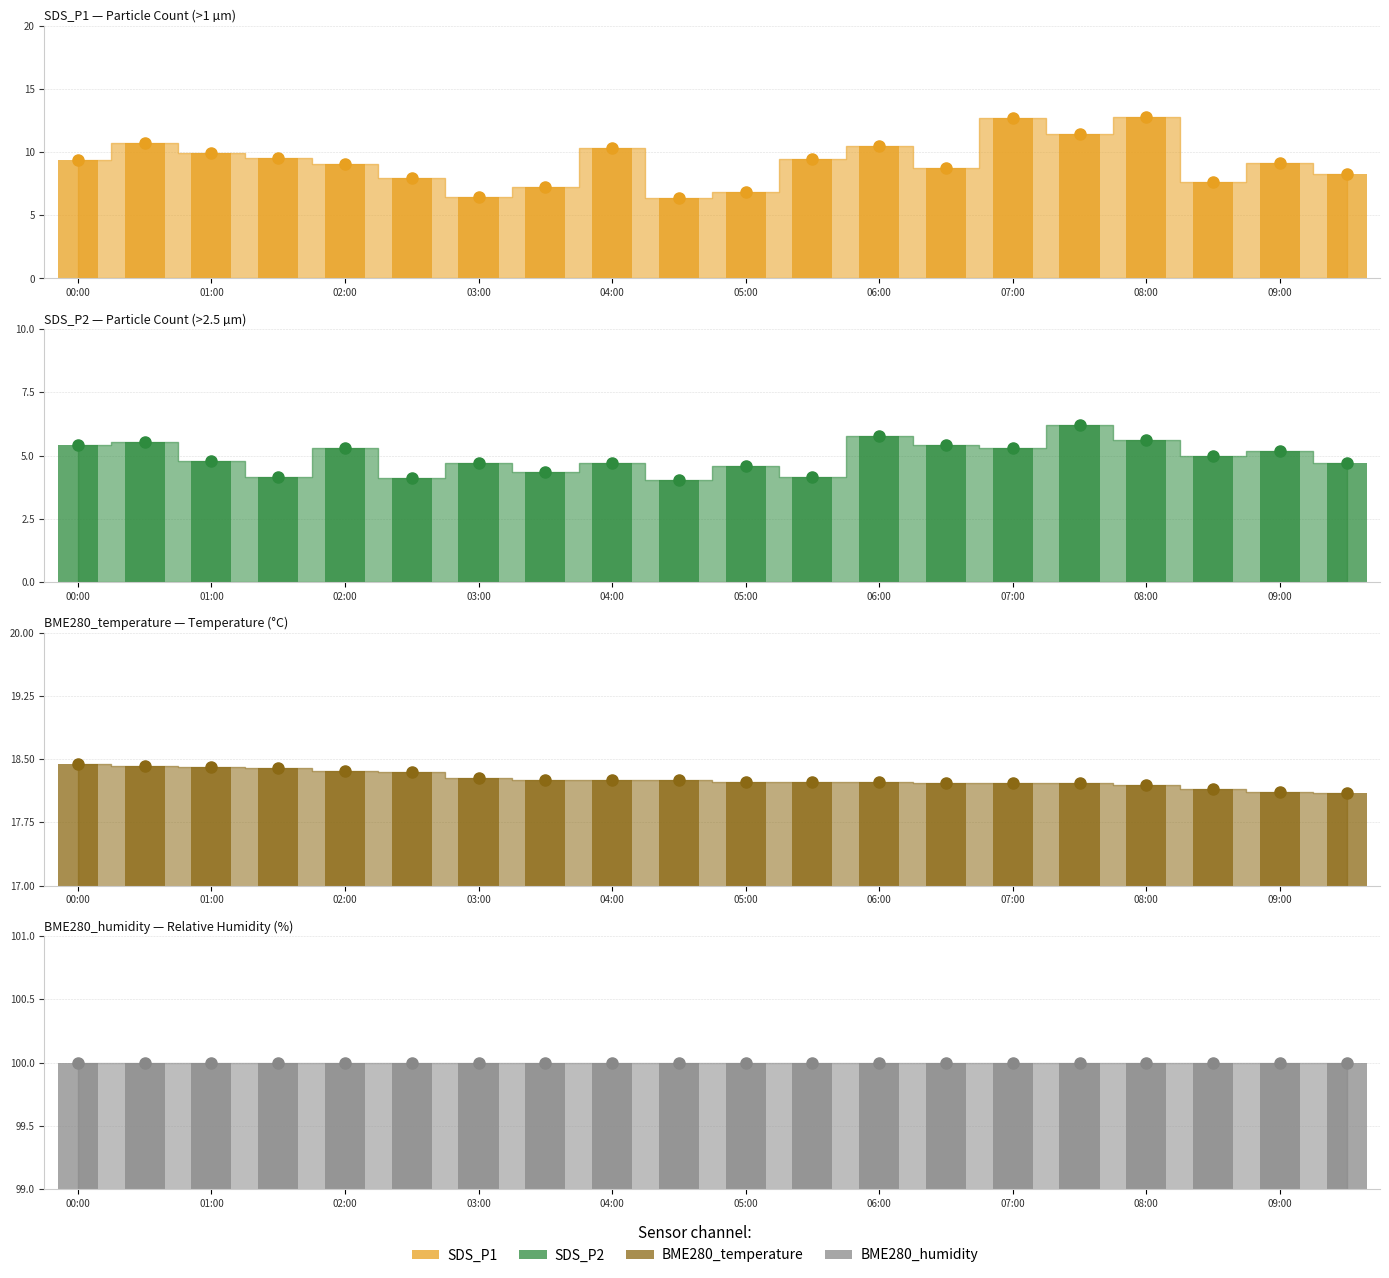

At how many categories does at least one series exceed 11?

20